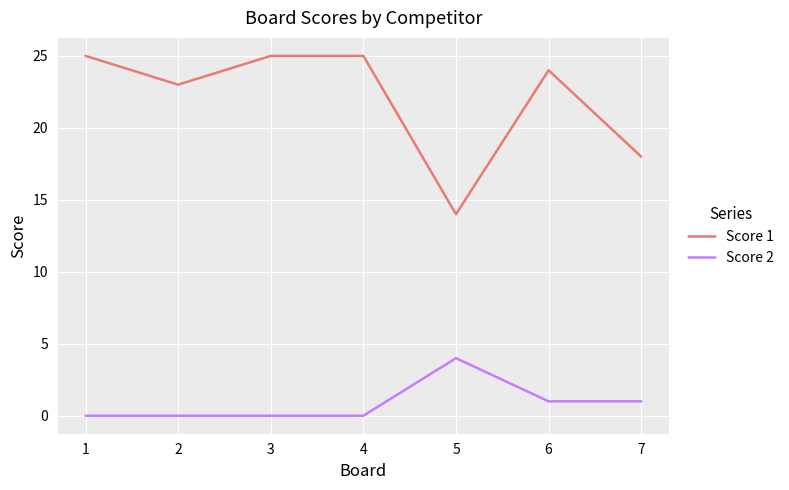

Which series has the largest range (max minus min)?

Score 1